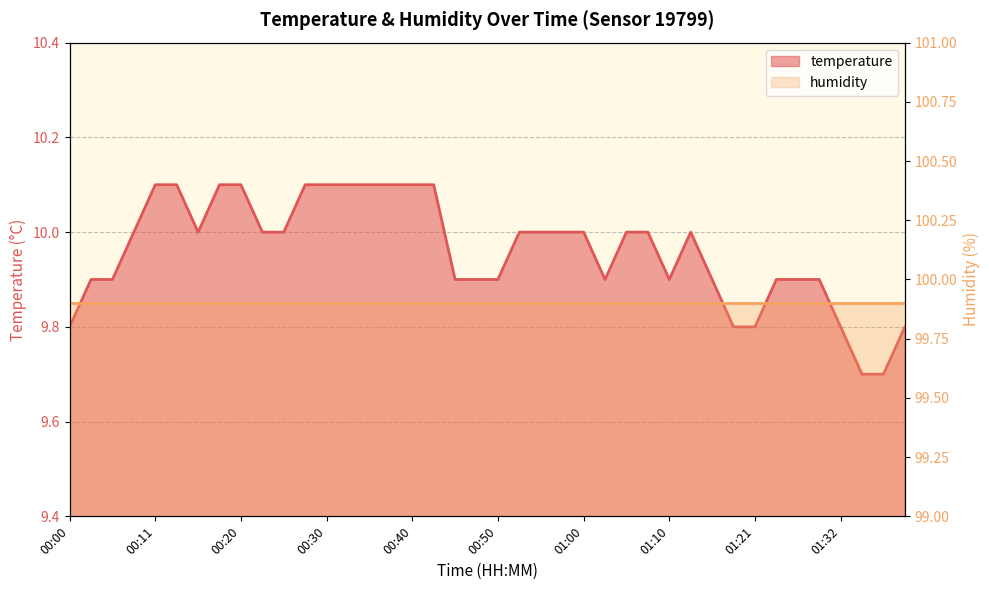

At which label is the value closest to 9?

01:34